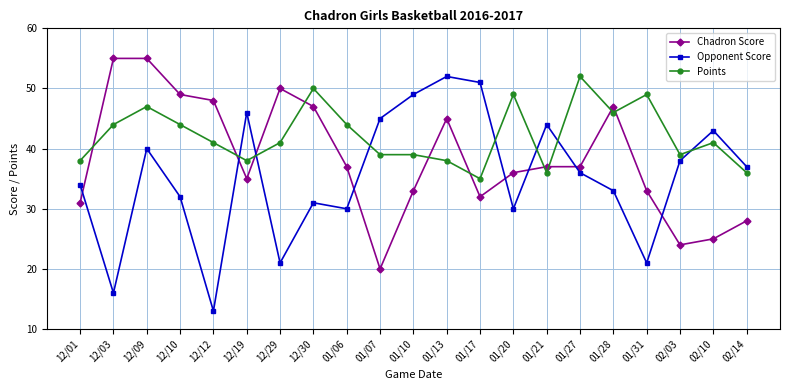

What is the label of the 21st point from the left?

02/14